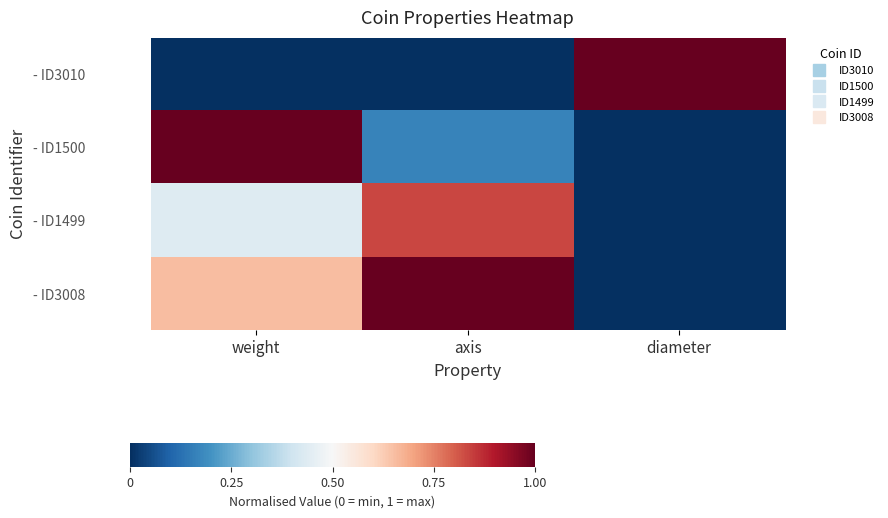

At which category is the sum across all series the highest?

weight